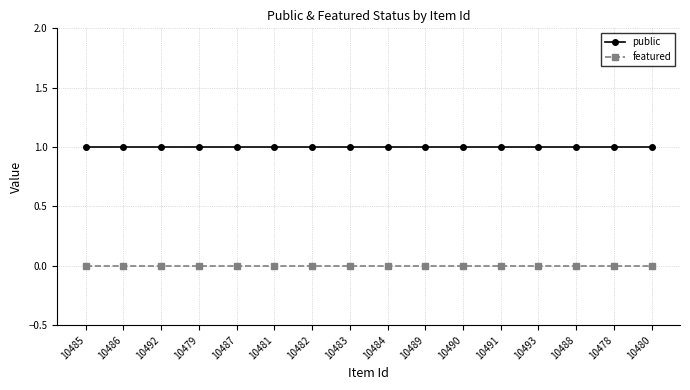

How many lines are shown in the chart?

2